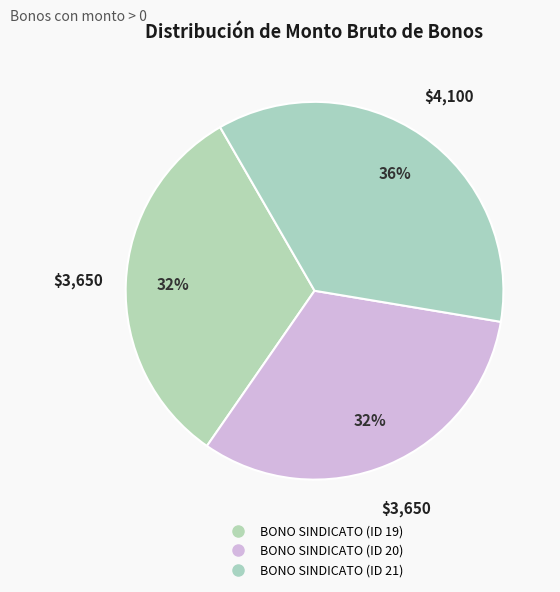

How many slices are in this pie chart?

3